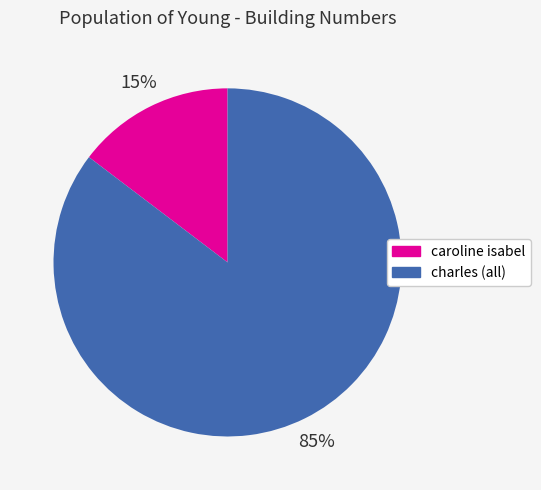

To the nearest percent, what is the average slice percentage?

50%